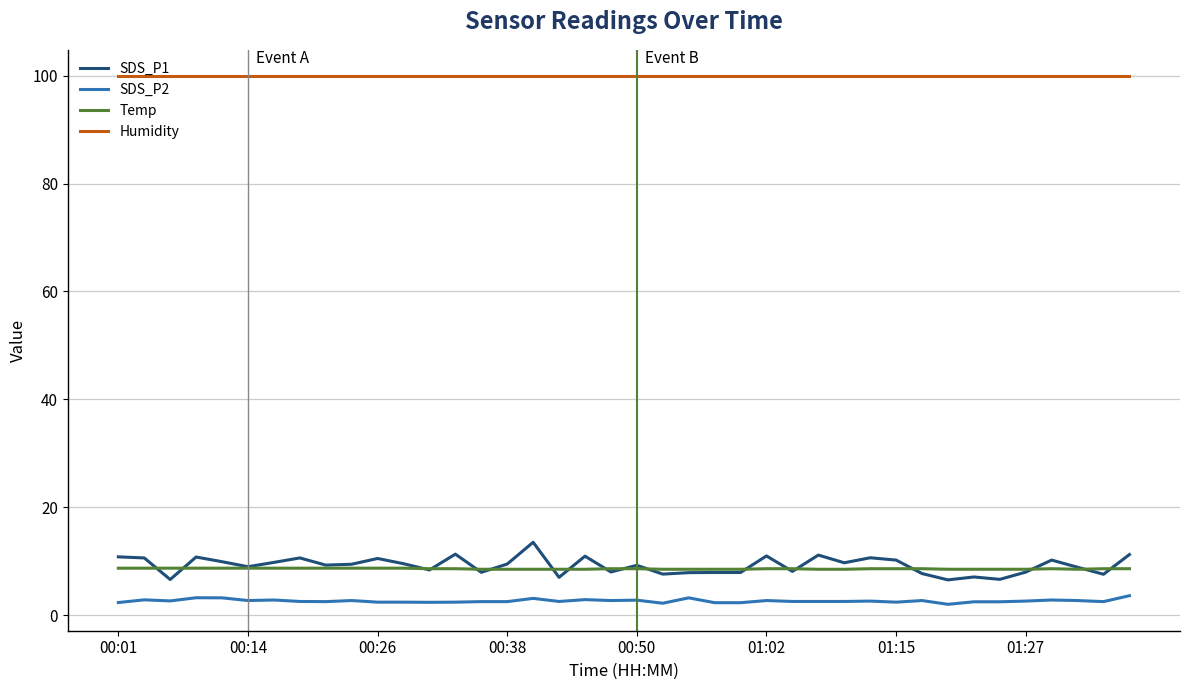

True or false: Temp and Humidity cross at least once.

False